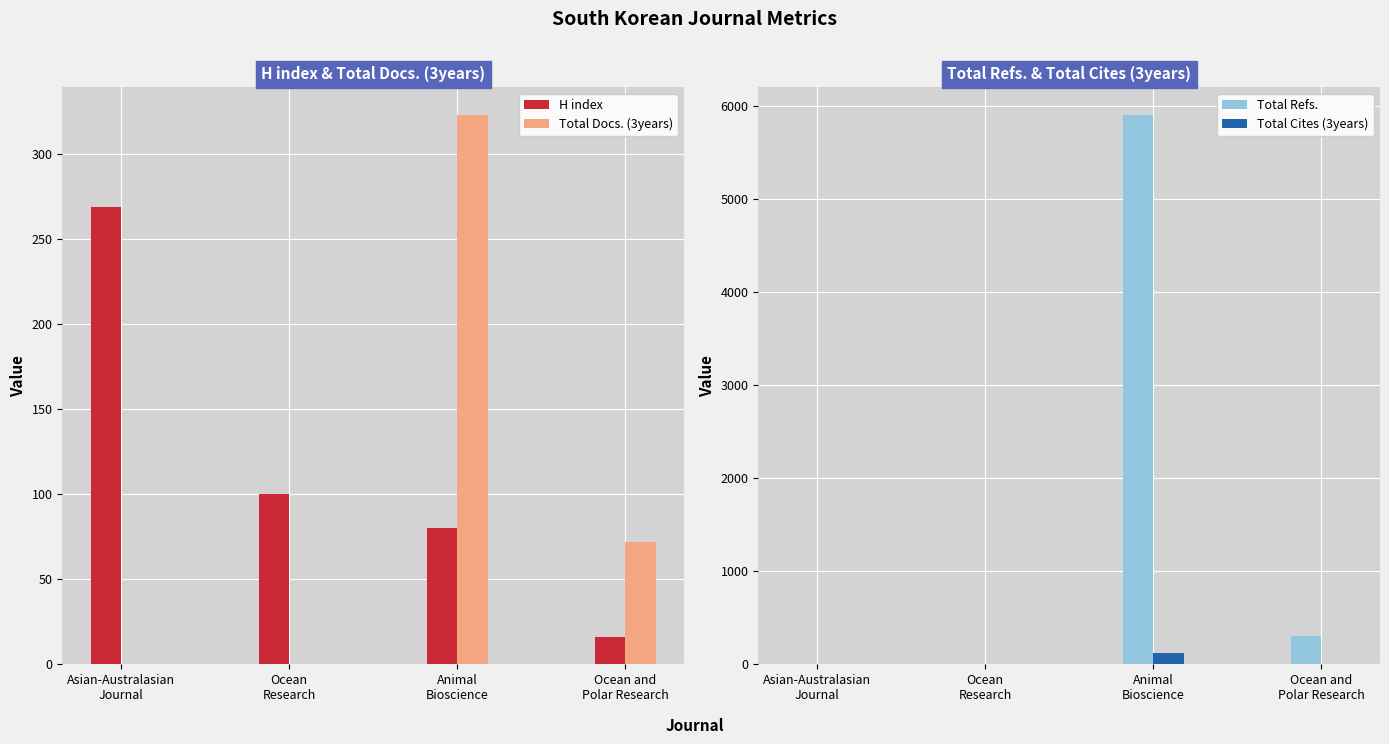

Where is Total Docs. (3years) nearest to the value 161?

Ocean and
Polar Research